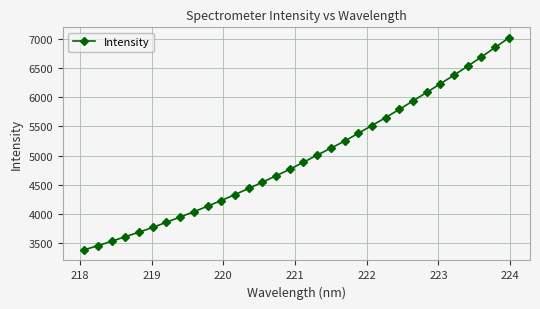

What is the value of the 7th point from the left?

3858.2